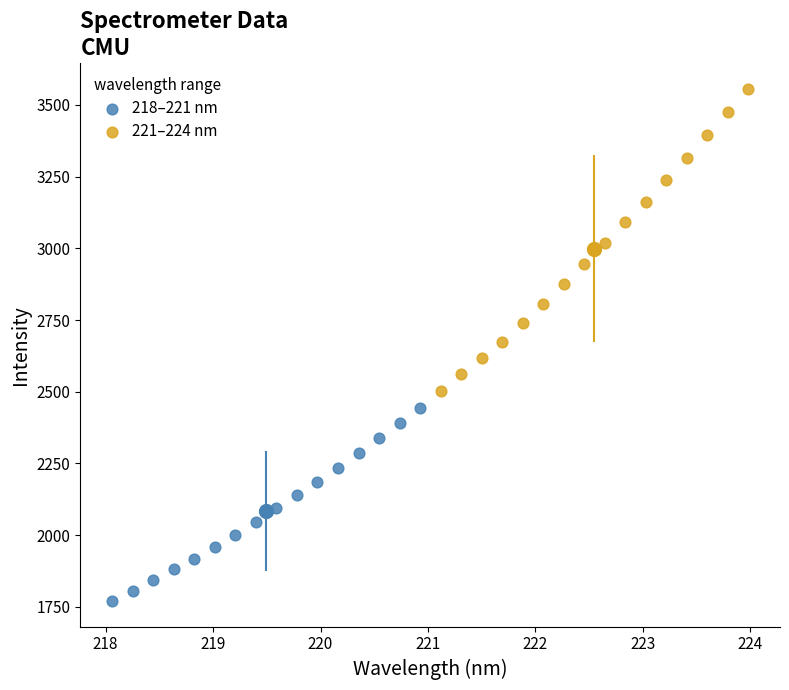

Which series reaches the minimum Y coordinate?

218–221 nm